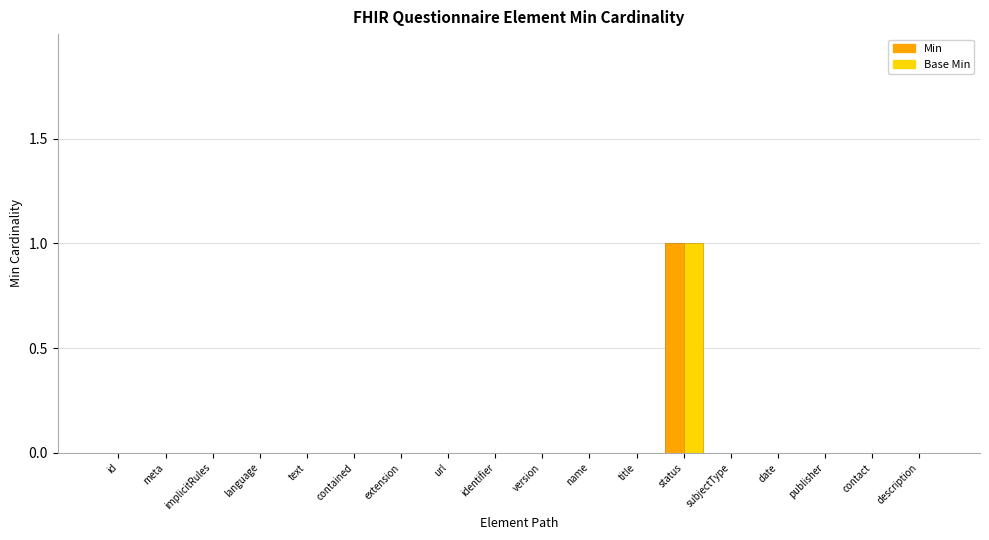

Which label corresponds to the largest value in the chart?

status